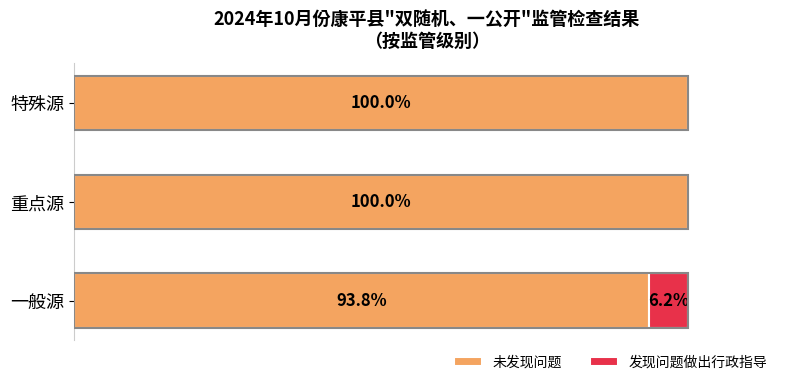

Rank the series by their maximum value, from lowest to highest.

发现问题做出行政指导, 未发现问题